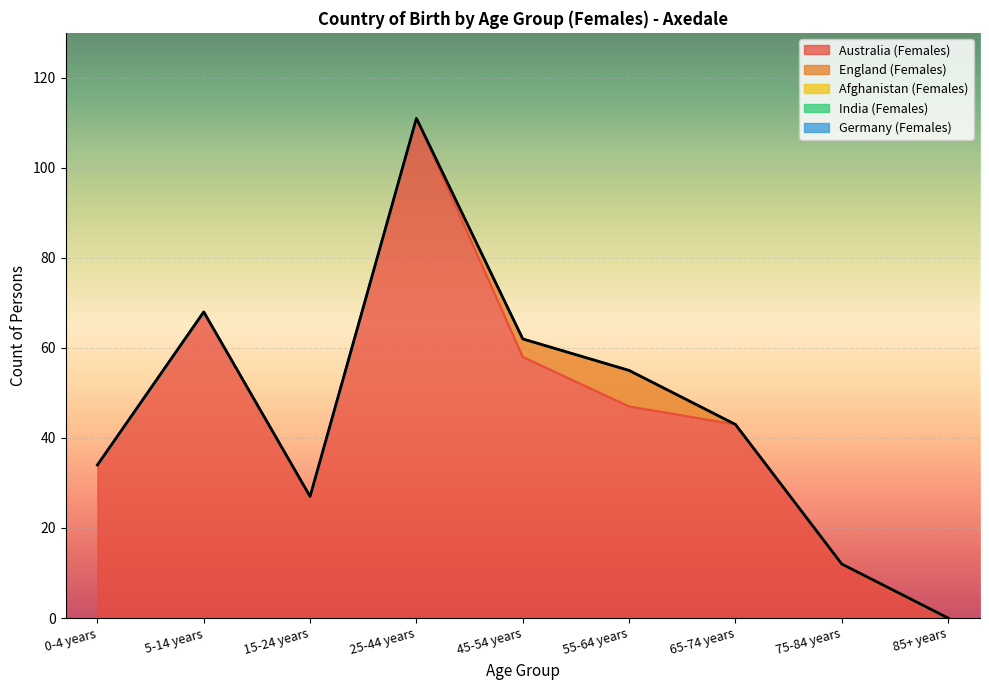

What is the label of the 3rd point from the left?

15-24 years